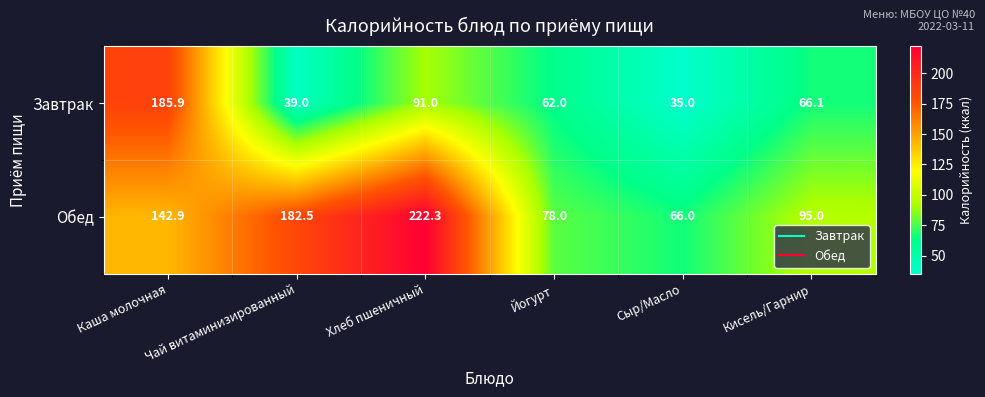

What is the greatest value displayed?

222.3